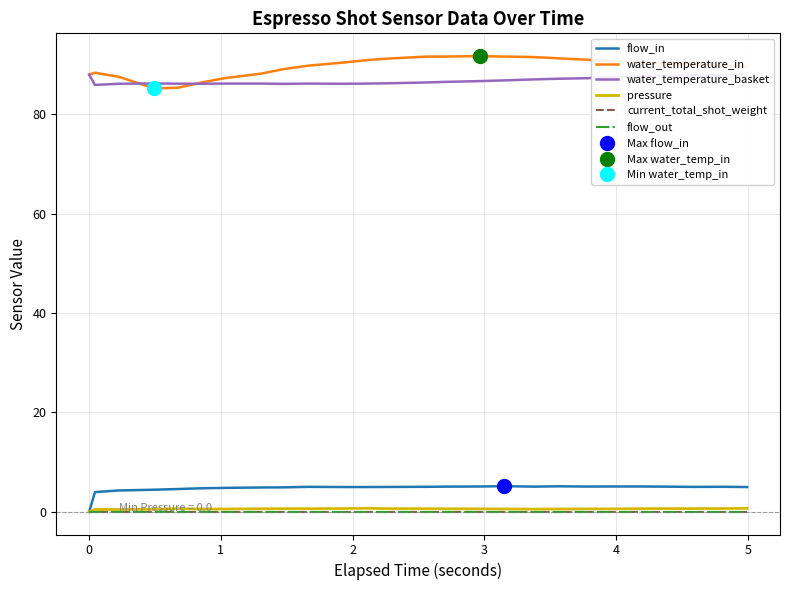

Which series changed the most between 1 and 2?

water_temperature_in